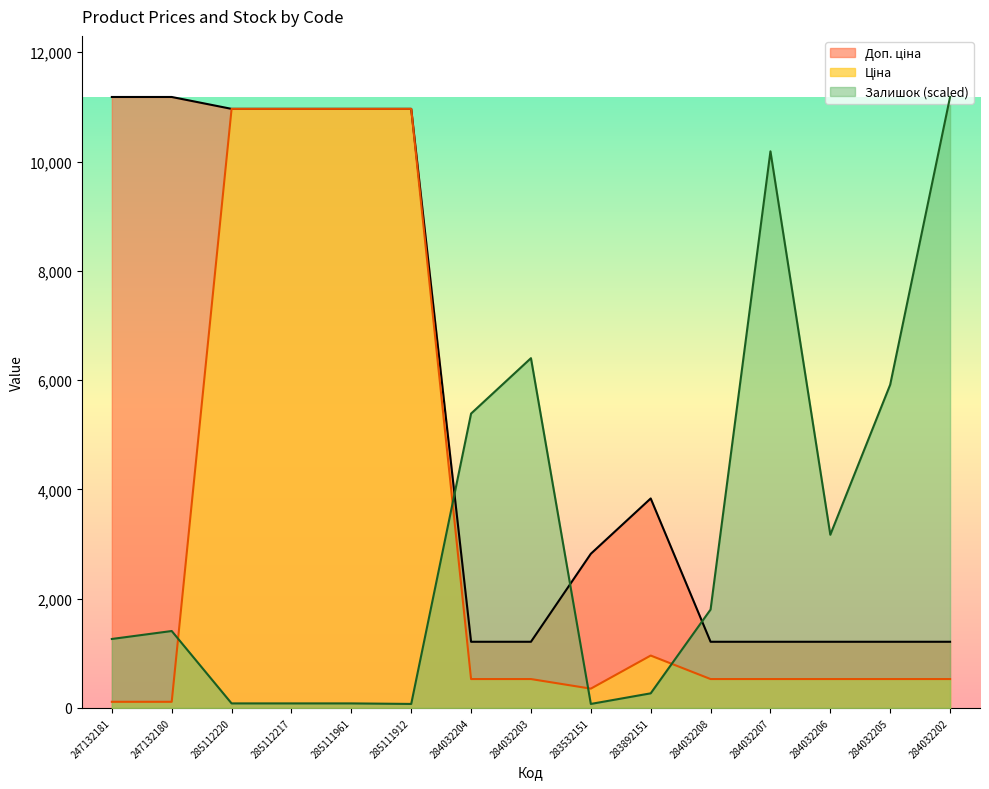

Count the number of categories in the chart.

15